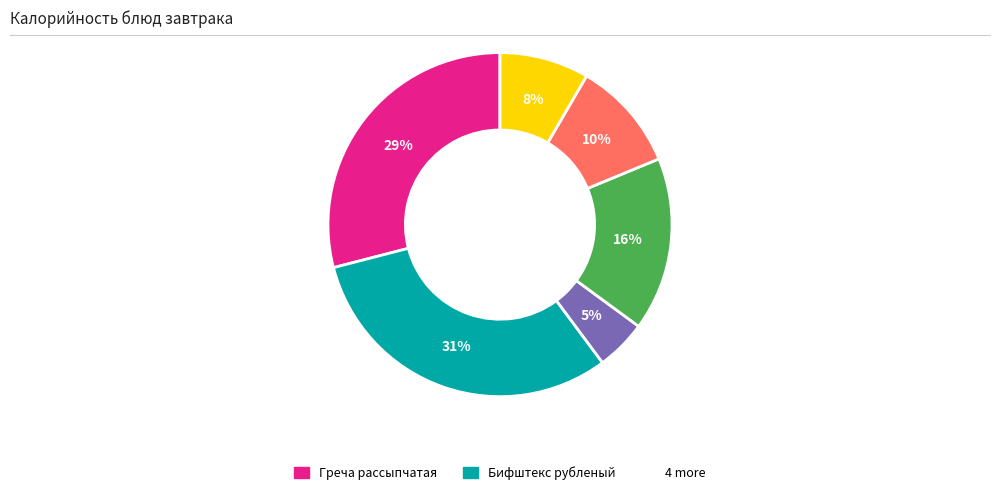

Is there any slice that represents more than half of the pie?

No